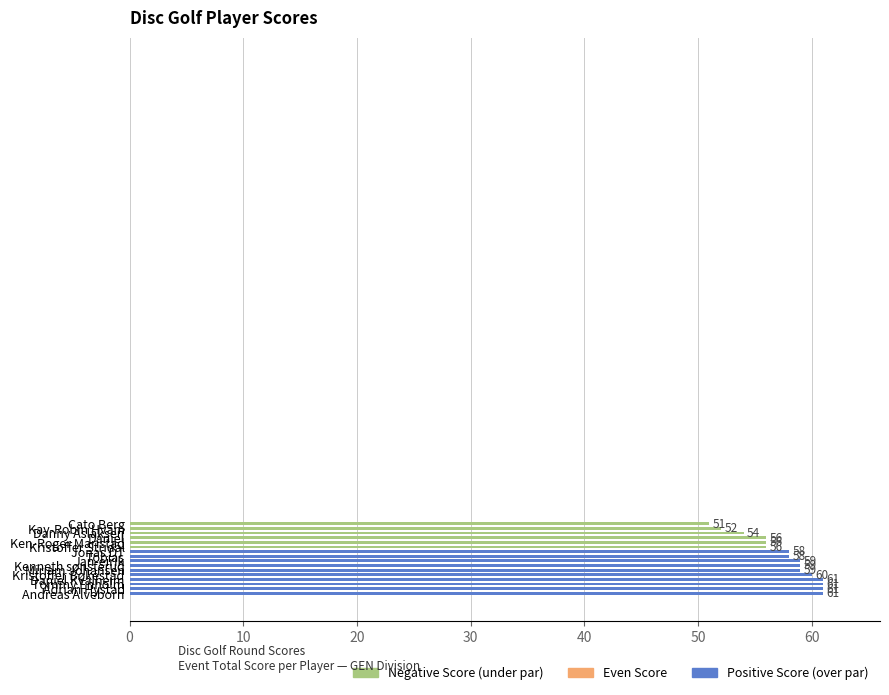

What is the difference between the maximum and minimum values?

10